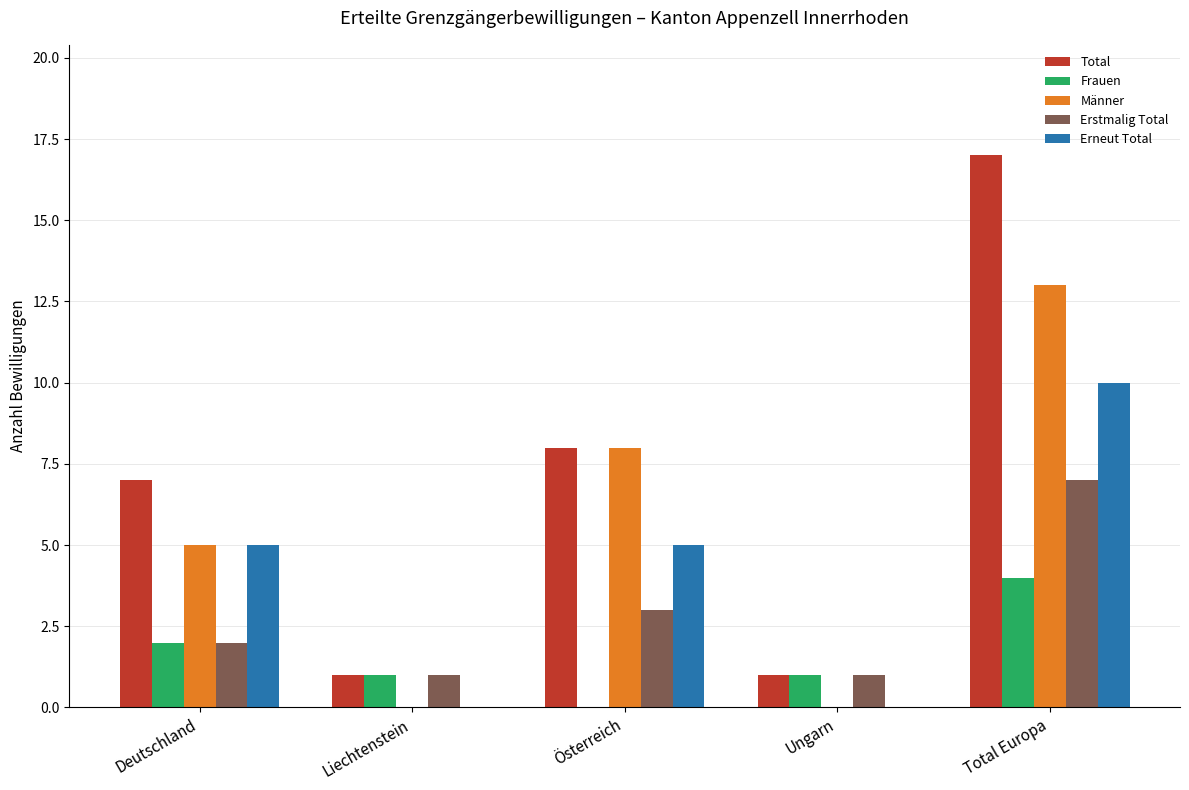

What is the total value across all series at Ungarn?

3